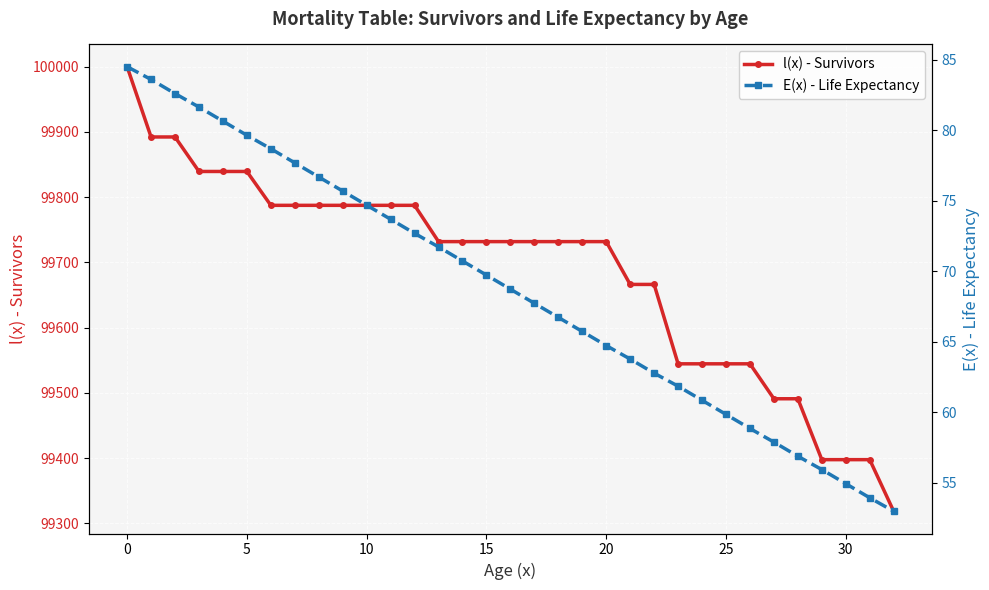

What is the lowest value of the l(x) - Survivors series?

99318.6